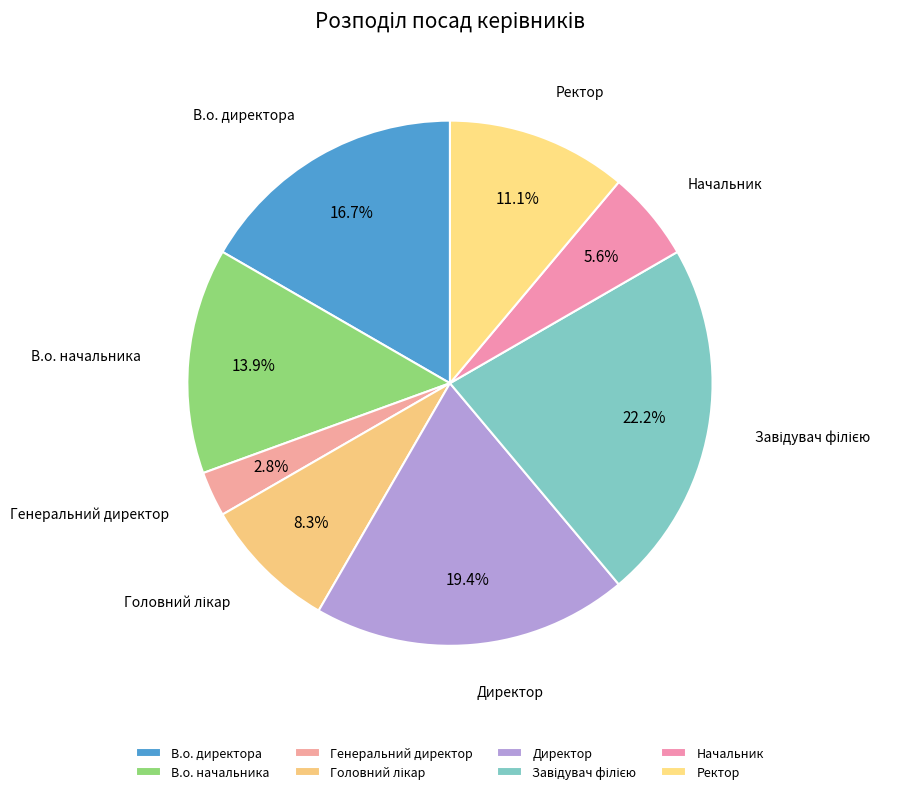

Which slice is the smallest?

Генеральний директор